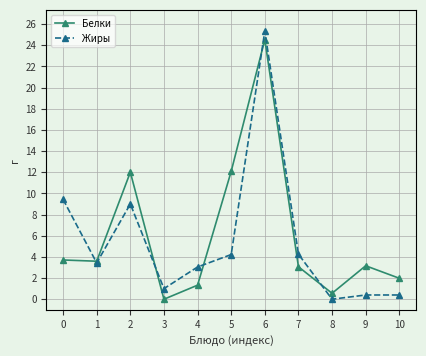

Where does the Жиры series first go above 3?

0